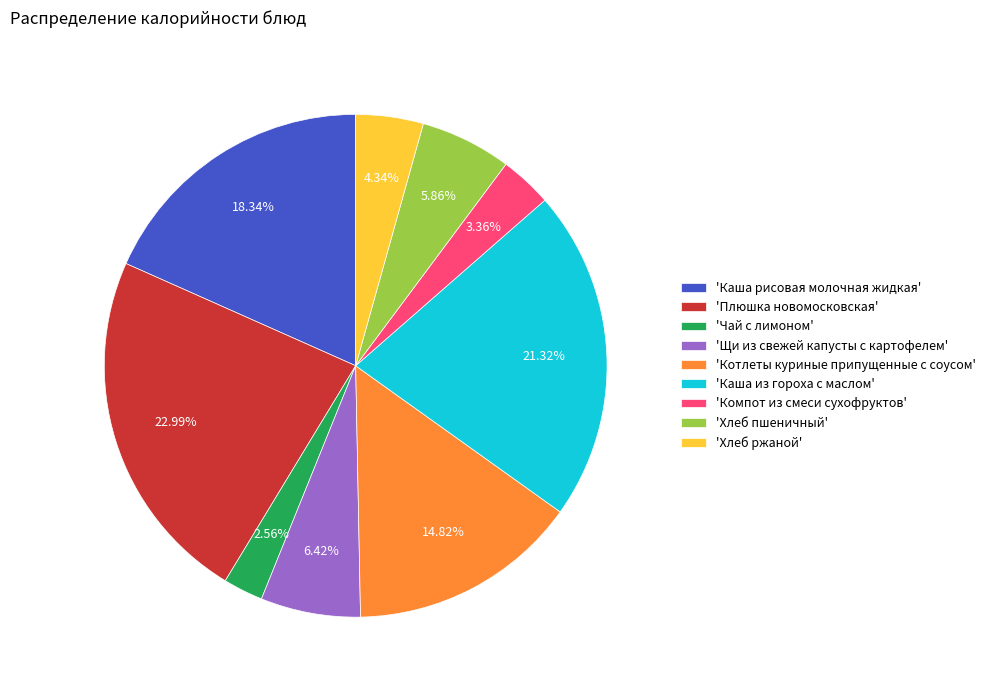

Which slice is the smallest?

'Чай с лимоном'